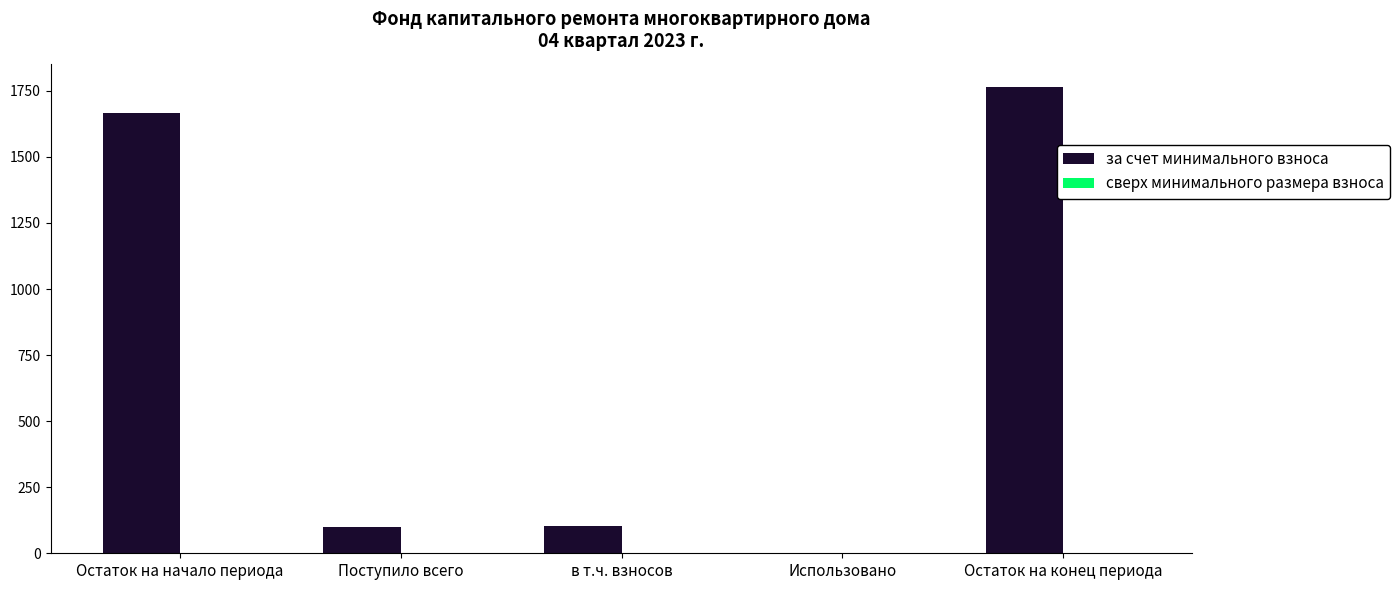

What is the sum of all values?

3631.9